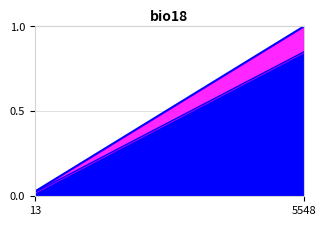

Which series has the widest spread of values?

Cumulative Licenses